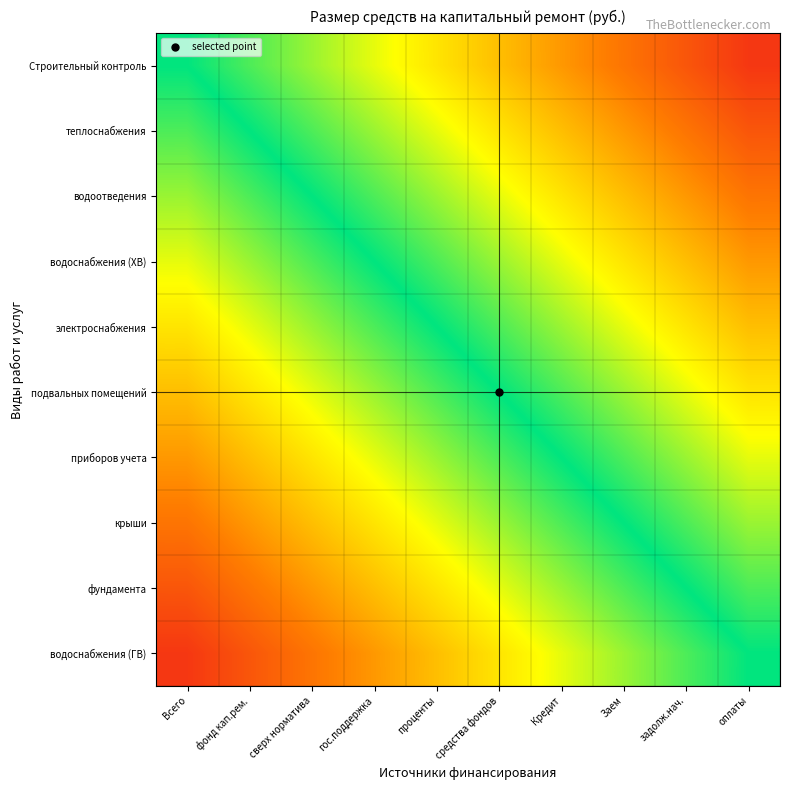

At Кредит, list the series in order from largest to smallest.

Строительный контроль, теплоснабжения, водоотведения, водоснабжения (ХВ), электроснабжения, подвальных помещений, приборов учета, крыши, фундамента, водоснабжения (ГВ)